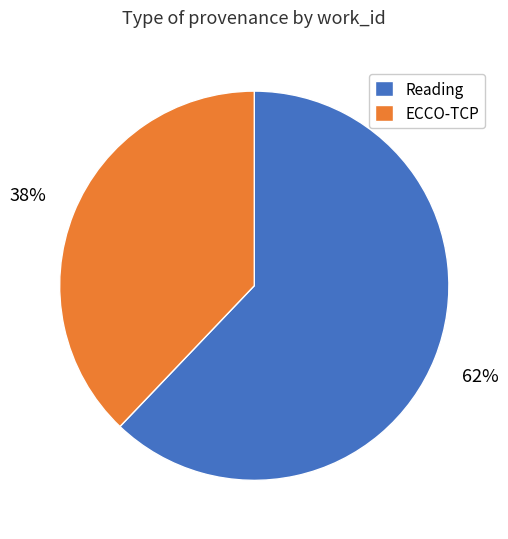

To the nearest percent, what is the difference between the largest and smallest slice percentages?

24%